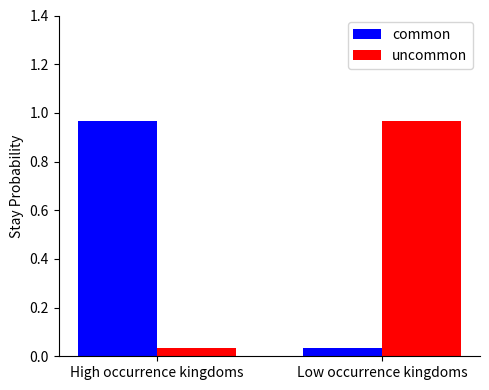

What is the label of the 1st bar from the right?

Low occurrence kingdoms